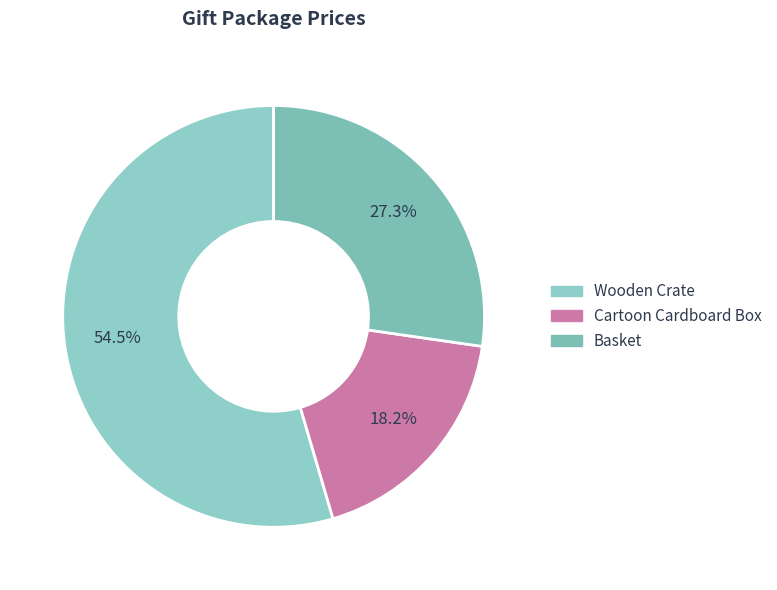

Which slice represents more than half of the pie?

Wooden Crate